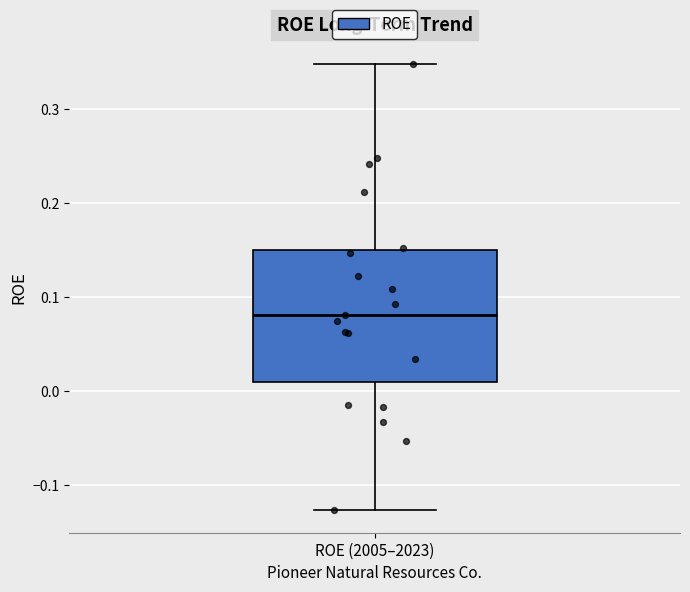

Where is the lower edge of the box for ROE (2005–2023) on the y-axis? The values are not printed on the chart, so give them approximately, as read against the axis.

0.01